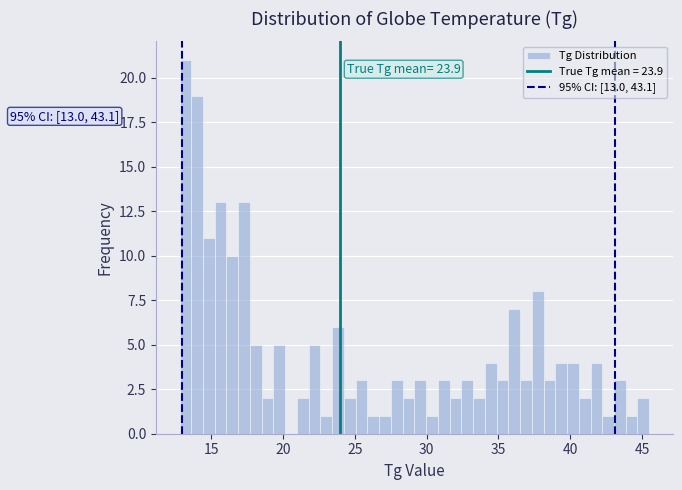

Read against the x-axis, roughly where is the centre of the tallest bar?

13.0